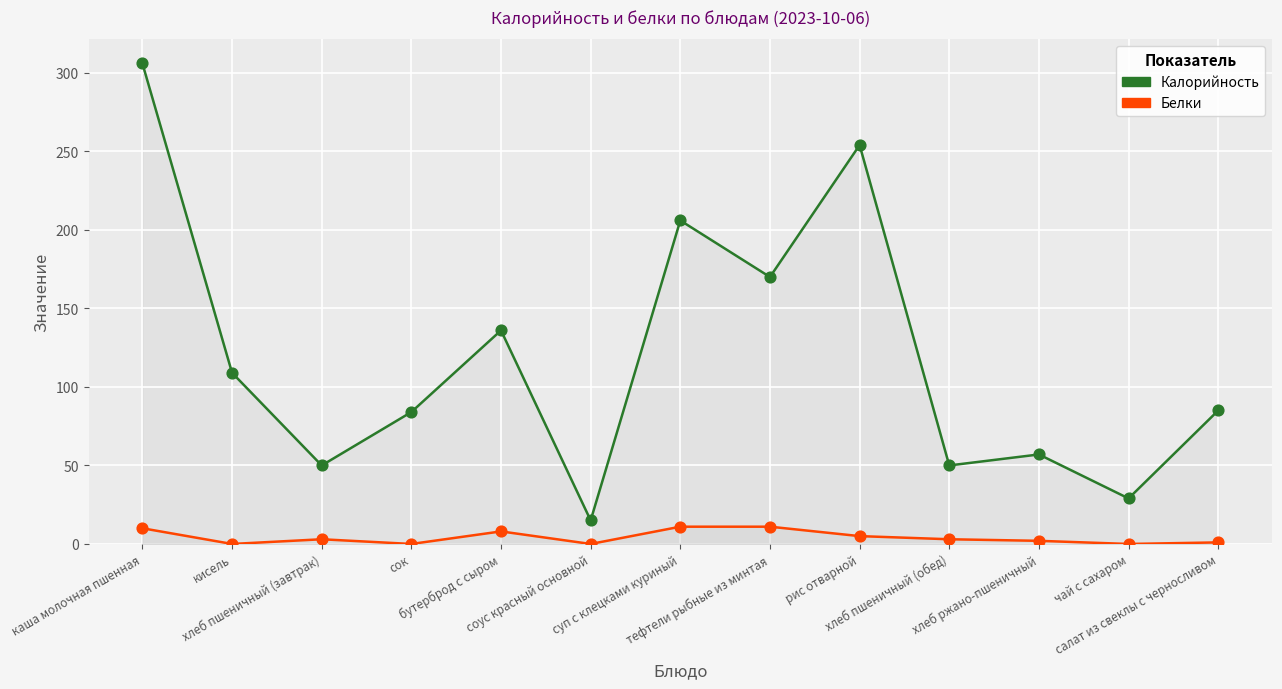

Which series reaches the maximum Y coordinate?

Калорийность